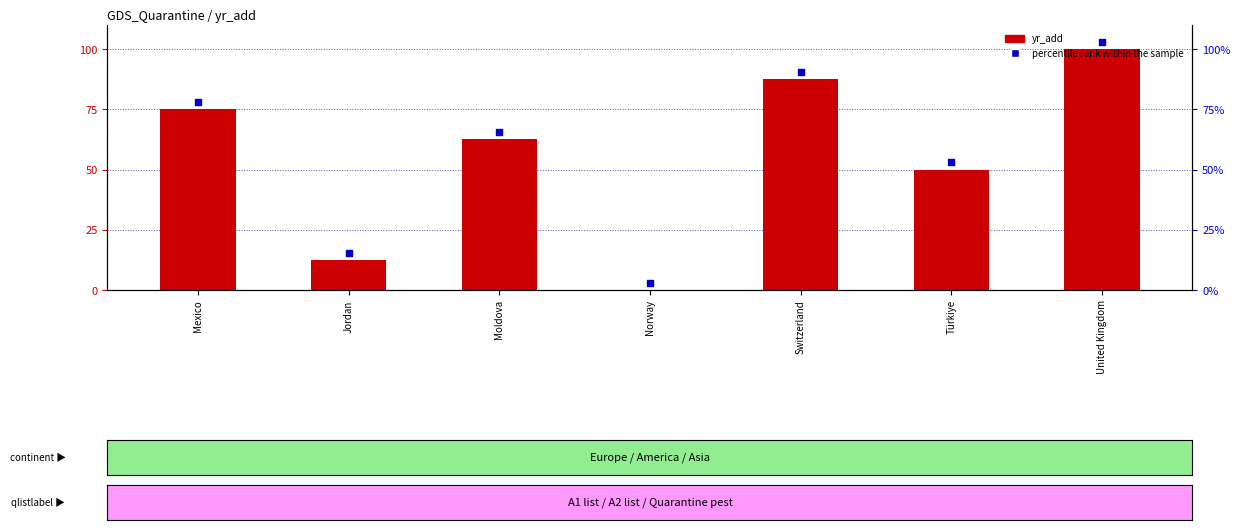

Which series reaches the minimum Y coordinate?

yr_add